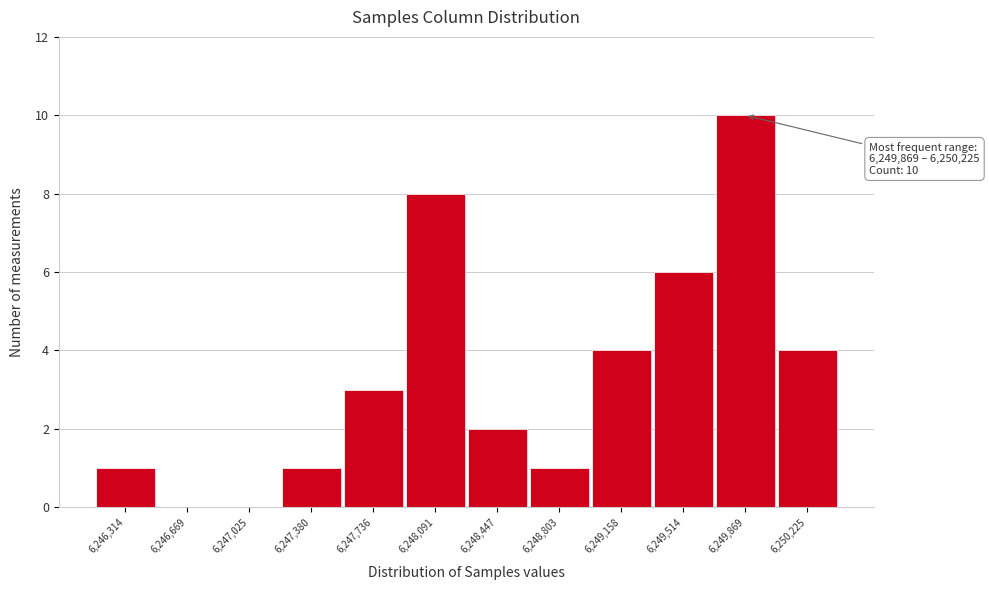

Reading left to right, transcribe all the data shown in this chart.

6,246,314=1	6,246,669=0	6,247,025=0	6,247,380=1	6,247,736=3	6,248,091=8	6,248,447=2	6,248,803=1	6,249,158=4	6,249,514=6	6,249,869=10	6,250,225=4